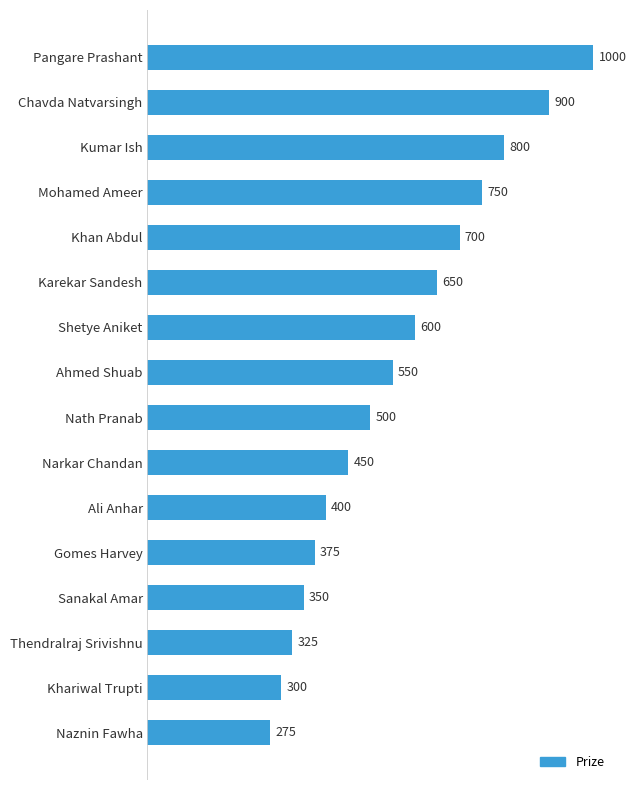

The value at Khan Abdul is 700. True or false?

True